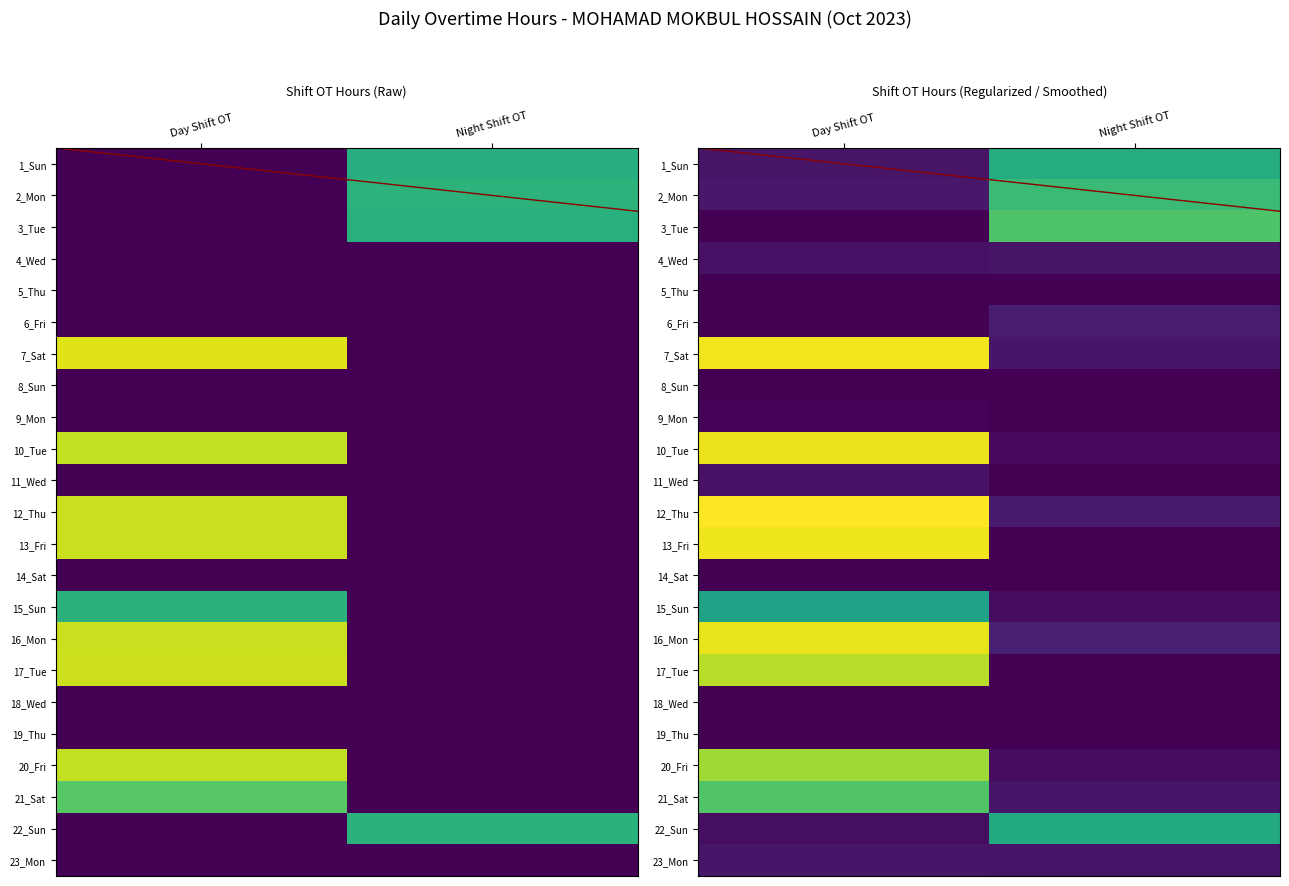

At how many categories does at least one series exceed 2?

2